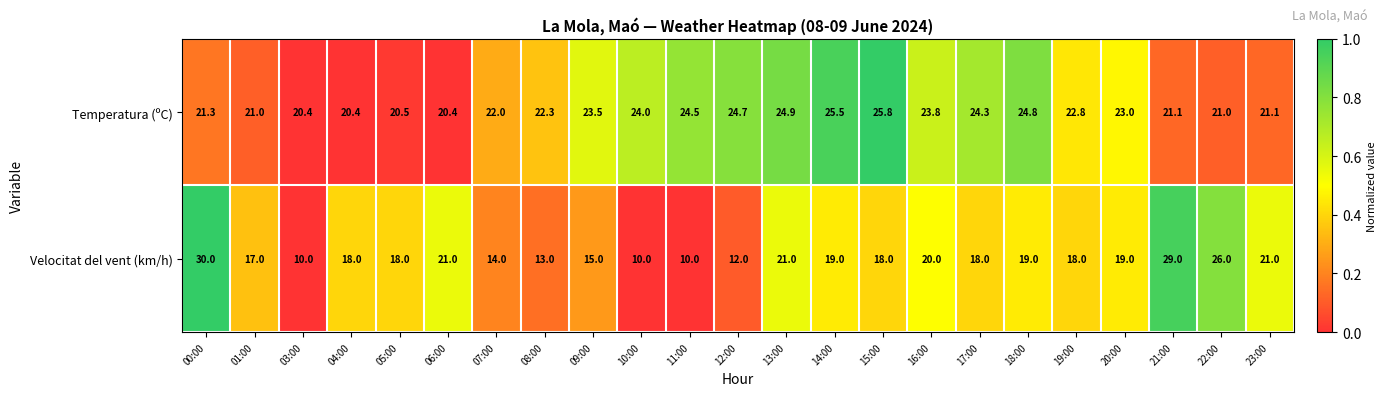

What is the maximum value shown in the chart?

30.0